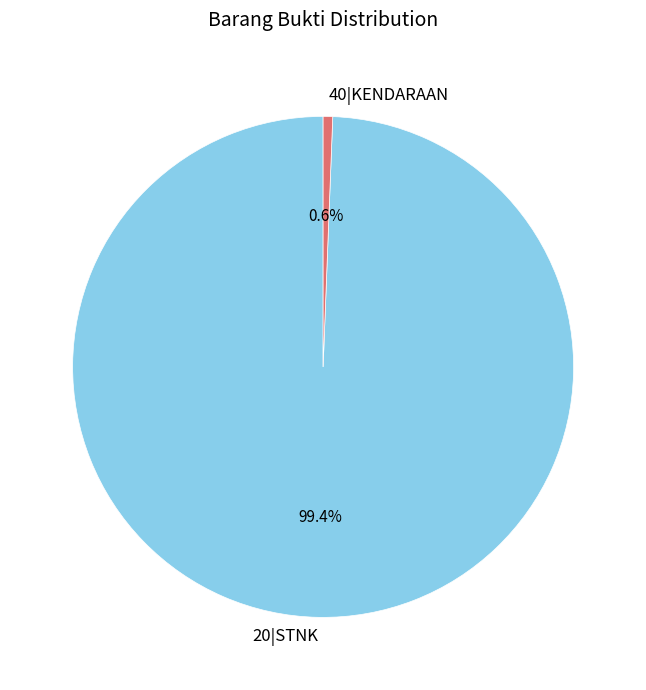

What percentage is NOT represented by 20|STNK?

0.6%